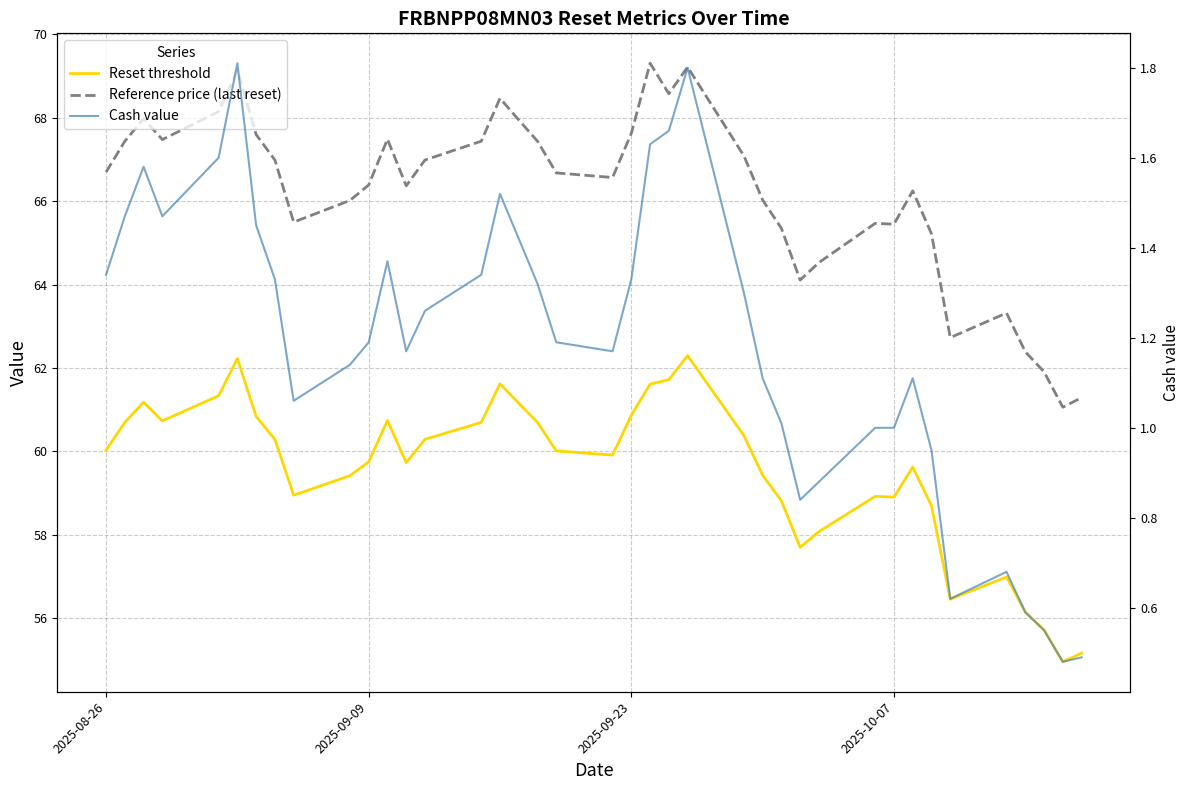

What is the average value of the Reference price (last reset) series?

66.2